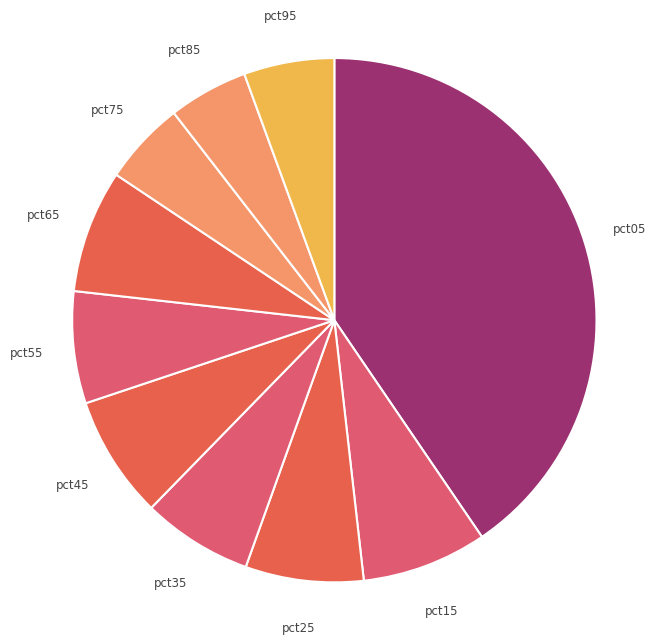

How many slices are in this pie chart?

10